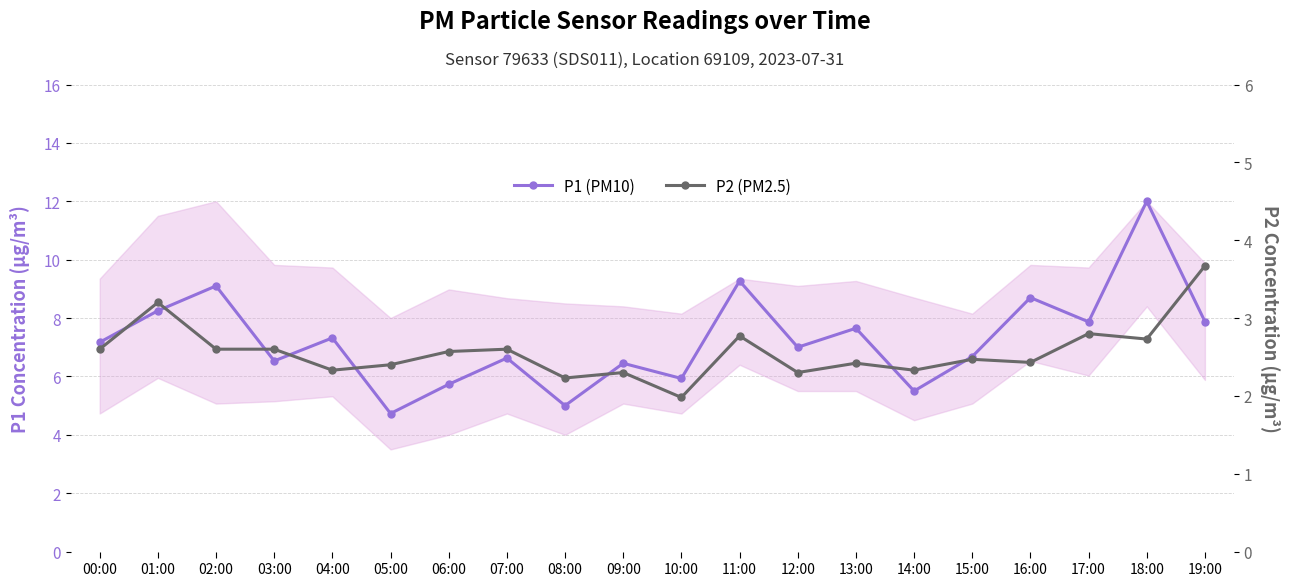

Which series has the largest range (max minus min)?

P1 (PM10)